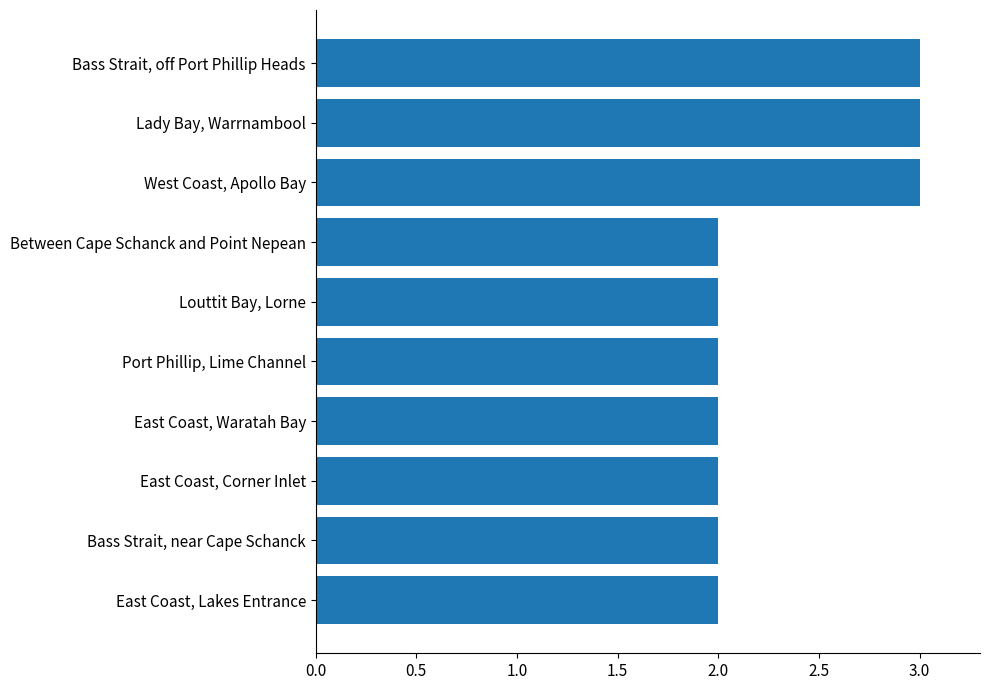

Reading bottom to top, what are all the values shown in this chart?

East Coast, Lakes Entrance=2	Bass Strait, near Cape Schanck=2	East Coast, Corner Inlet=2	East Coast, Waratah Bay=2	Port Phillip, Lime Channel=2	Louttit Bay, Lorne=2	Between Cape Schanck and Point Nepean=2	West Coast, Apollo Bay=3	Lady Bay, Warrnambool=3	Bass Strait, off Port Phillip Heads=3